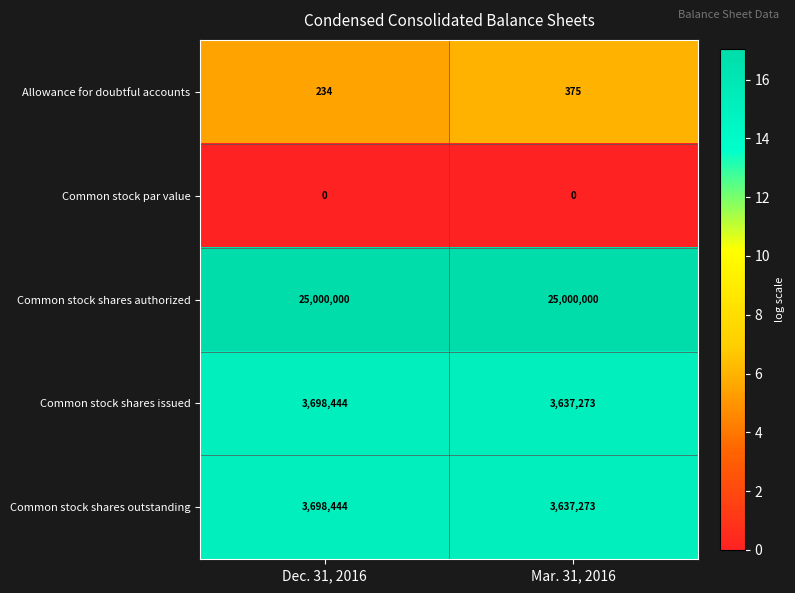

Reading left to right, extract all data points from this chart.

Allowance for doubtful accounts: 234	375
Common stock par value: 0	0
Common stock shares authorized: 25000000	25000000
Common stock shares issued: 3698444	3637273
Common stock shares outstanding: 3698444	3637273